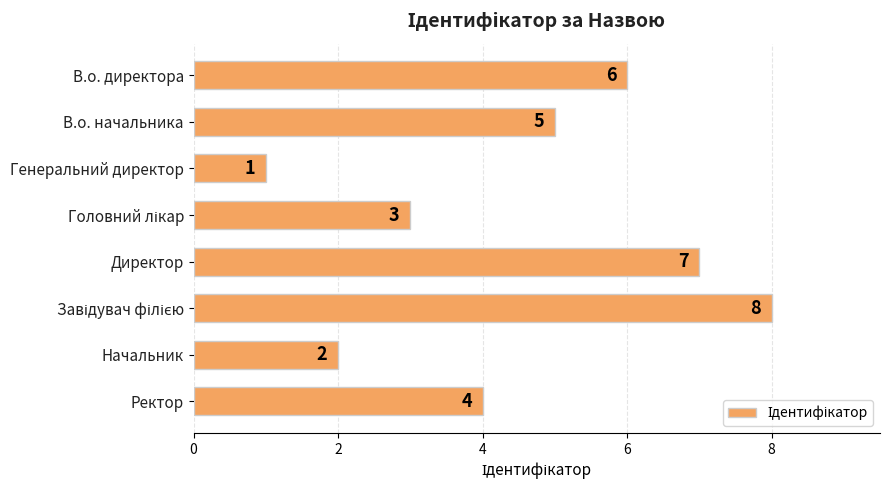

Between В.о. начальника and Начальник, which is larger?

В.о. начальника